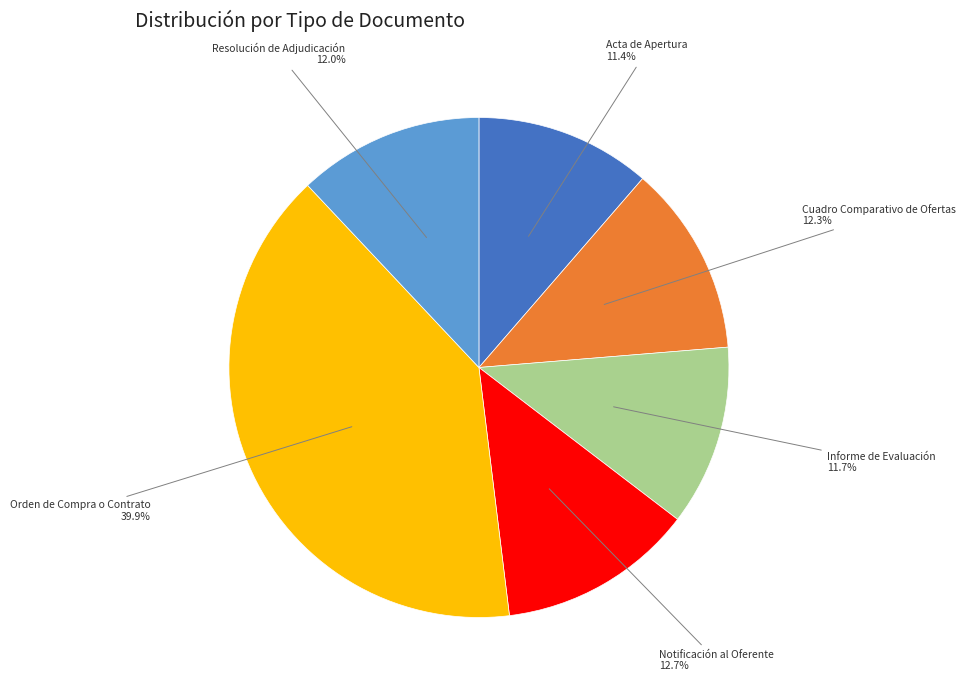

Is there a majority slice in this chart?

No